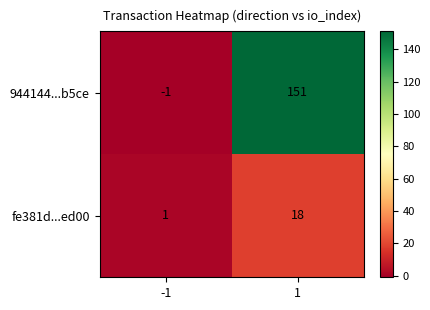

Reading left to right, extract all data points from this chart.

944144...b5ce: -1=-1	1=151
fe381d...ed00: -1=1	1=18